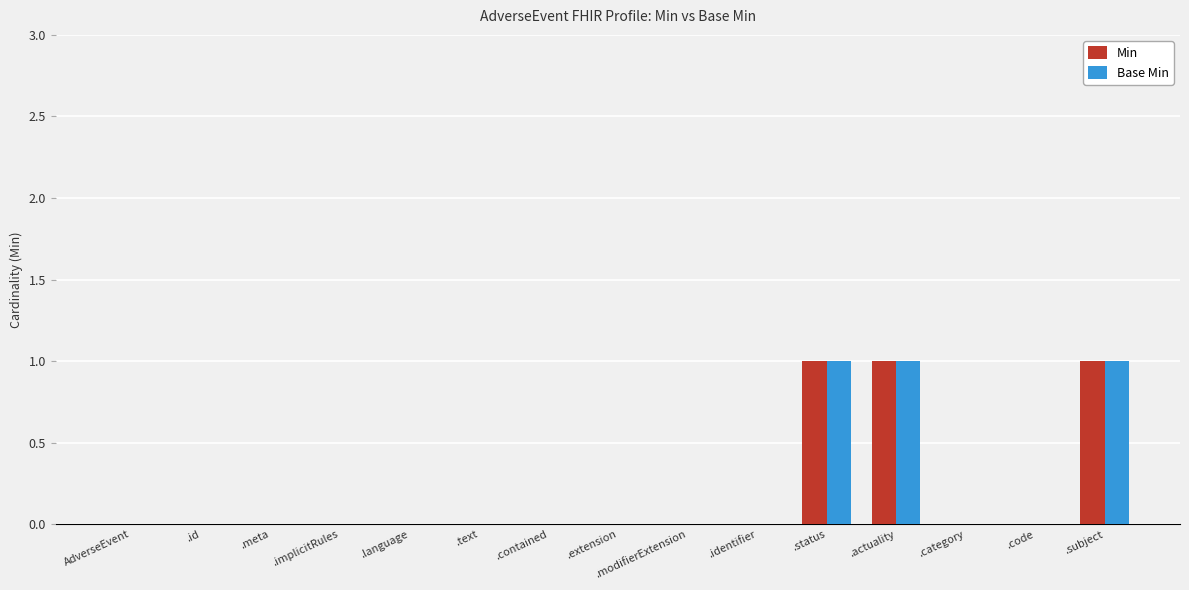

What is the sum of all Min values?

3